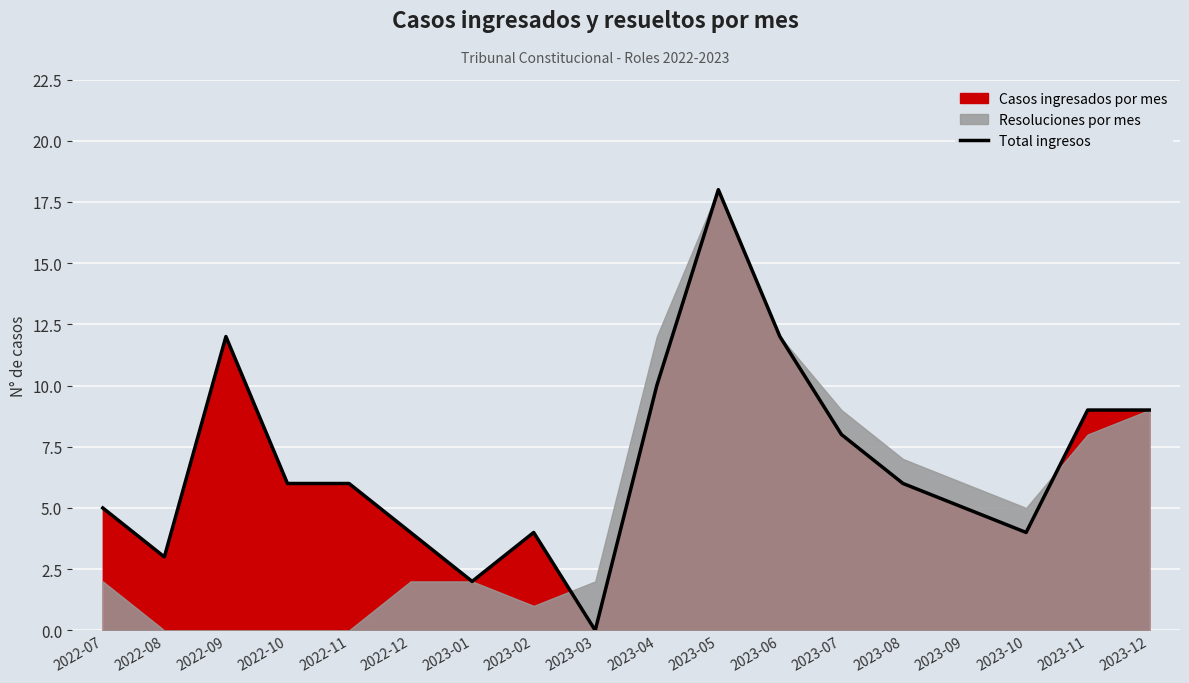

Reading left to right, transcribe all the data shown in this chart.

5	3	12	6	6	4	2	4	0	10	18	12	8	6	5	4	9	9